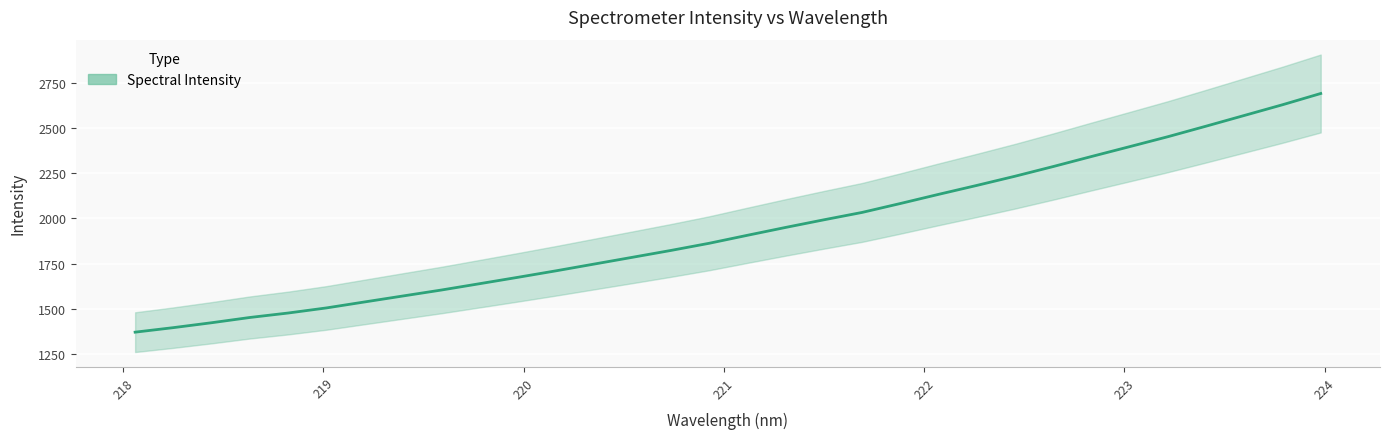

What is the label of the 23rd point from the left?

222.263